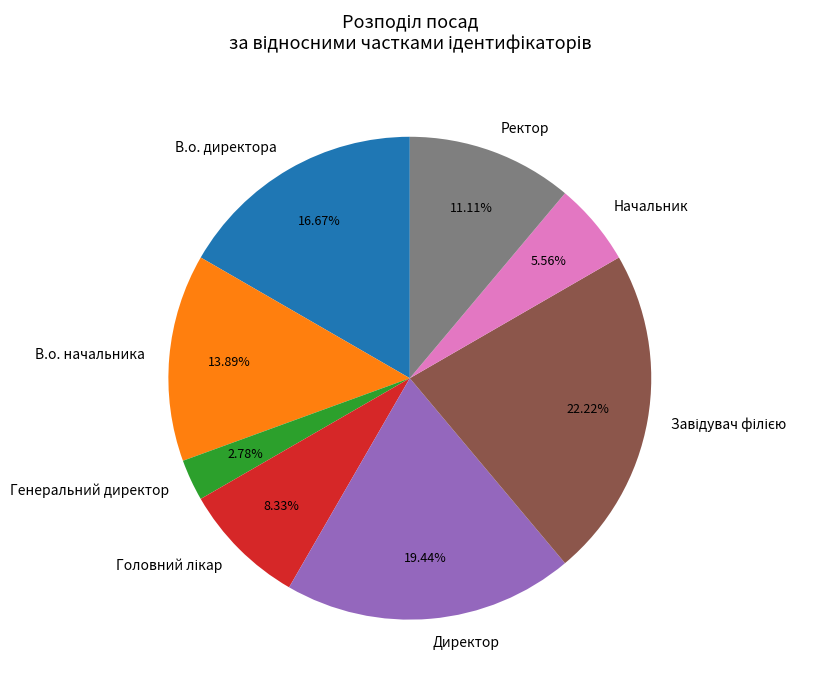

To the nearest percent, what is the difference between the largest and smallest slice percentages?

19%